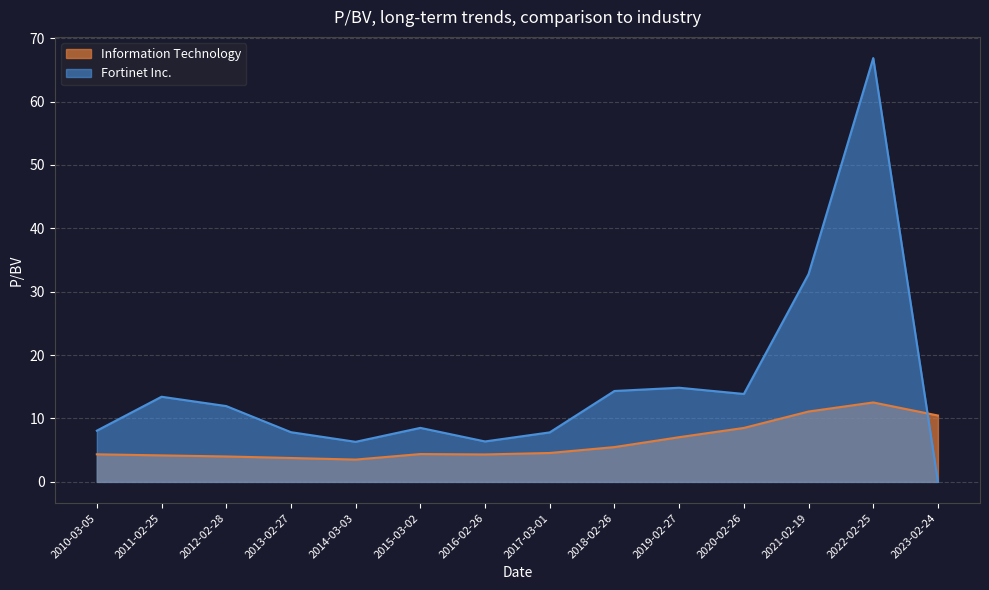

At which label is Information Technology closest to 8?

2020-02-26